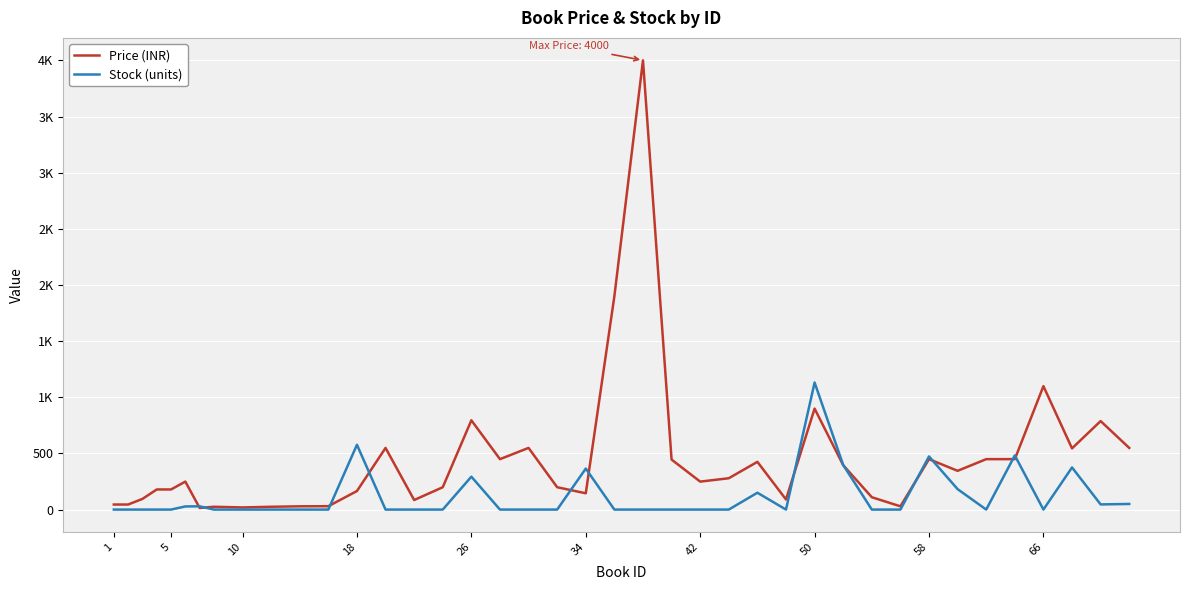

What is the difference between the maximum and minimum values in the Price (INR) series?

3985